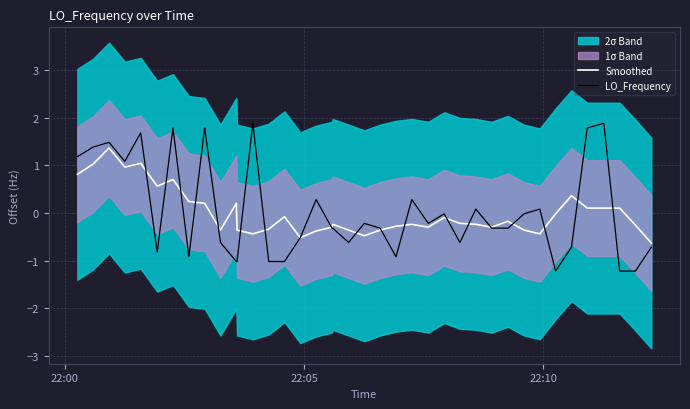

What is the minimum value for Smoothed?

-0.6